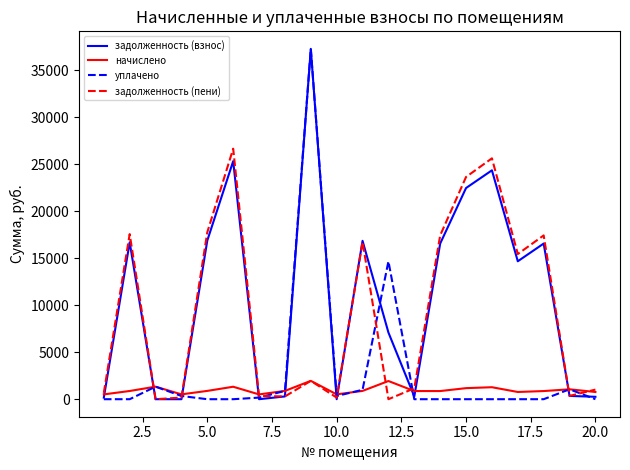

In уплачено, how many points are higher than both neighbors (excluding endpoints)?

4